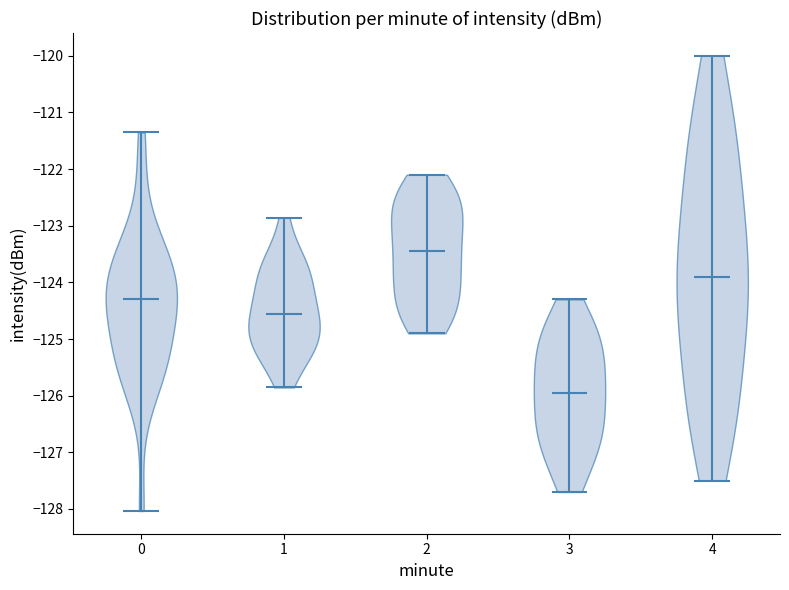

Where does the median line of the violin at x = 2 sit on the y-axis? The values are not printed on the chart, so give them approximately, as read against the axis.

-123.4